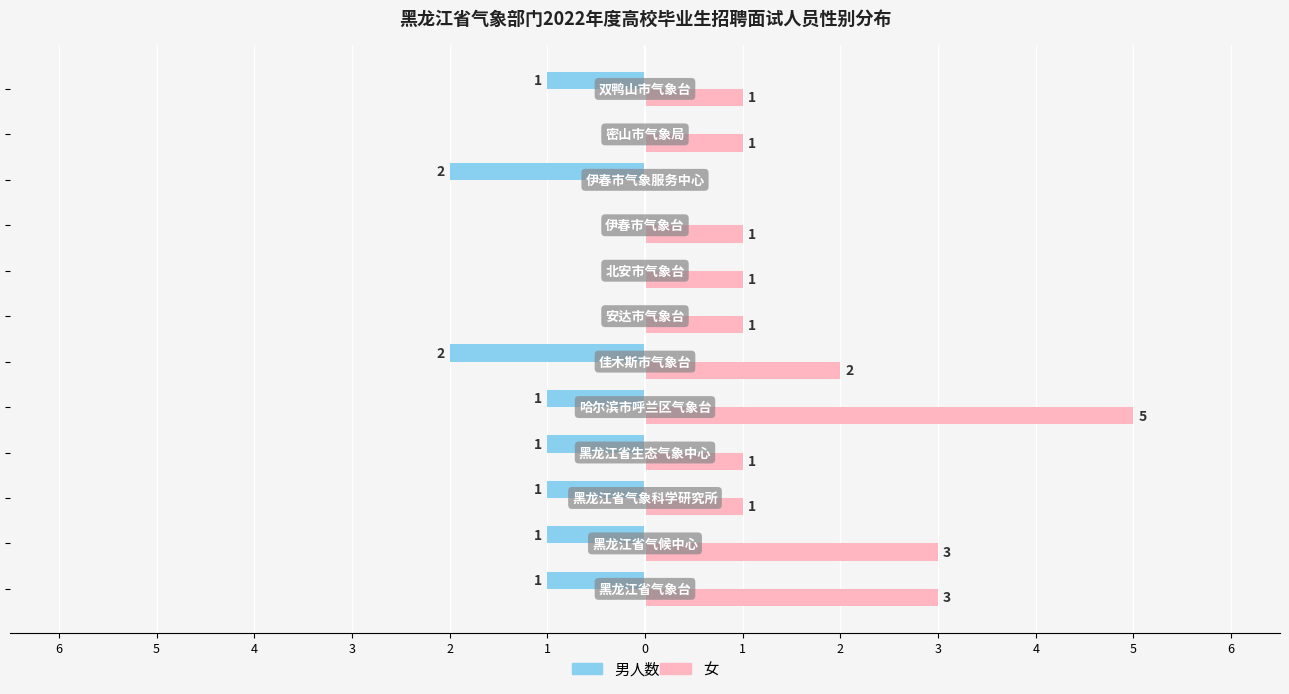

Reading left to right, extract all data points from this chart.

男: -1	-1	-1	-1	-1	-2	0	0	0	-2	0	-1
女: 3	3	1	1	5	2	1	1	1	0	1	1